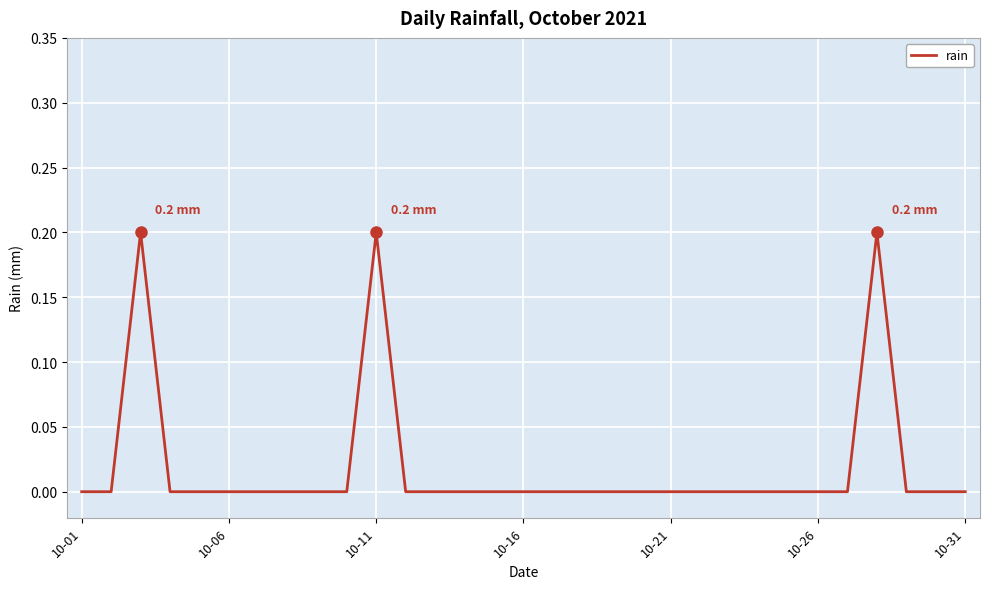

At which label is the value closest to 0?

10-01